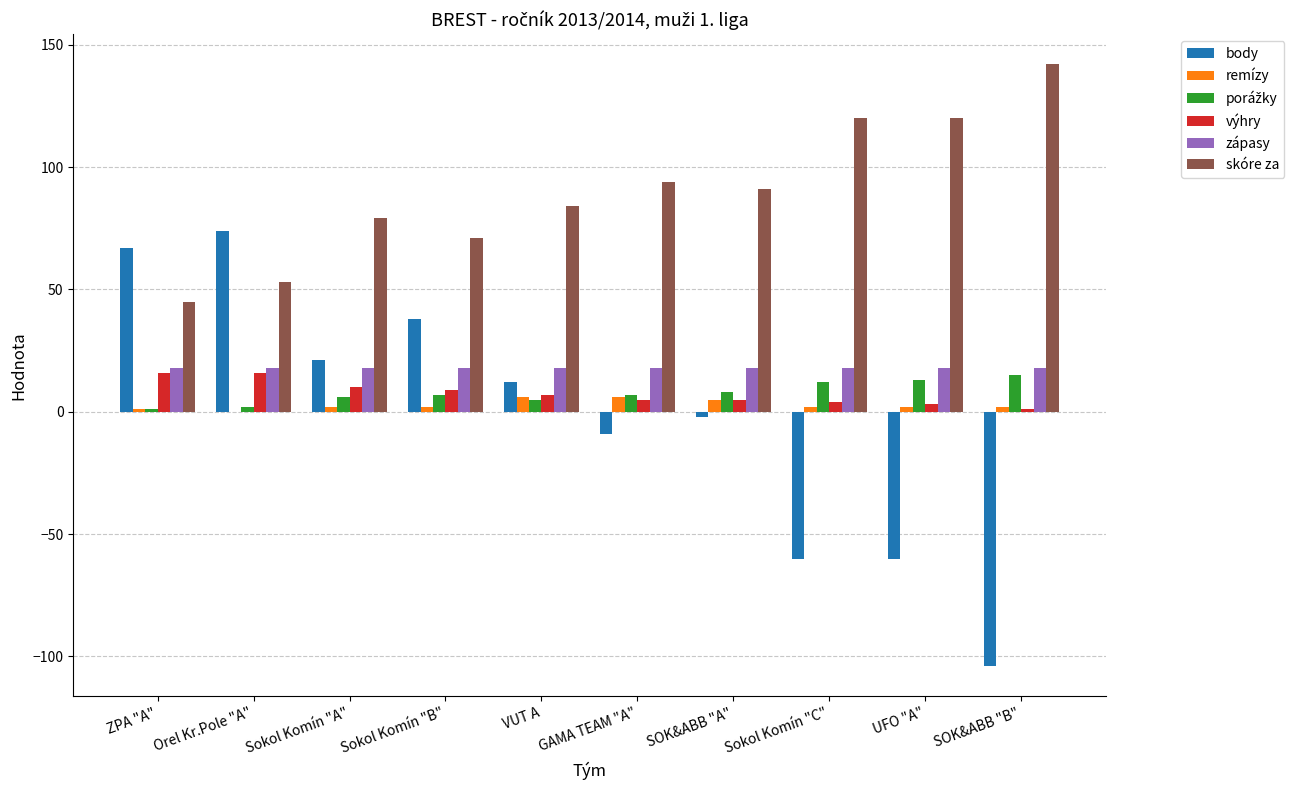

Is the value of zápasy at GAMA TEAM "A" greater than the value of skóre za at SOK&ABB "A"?

No